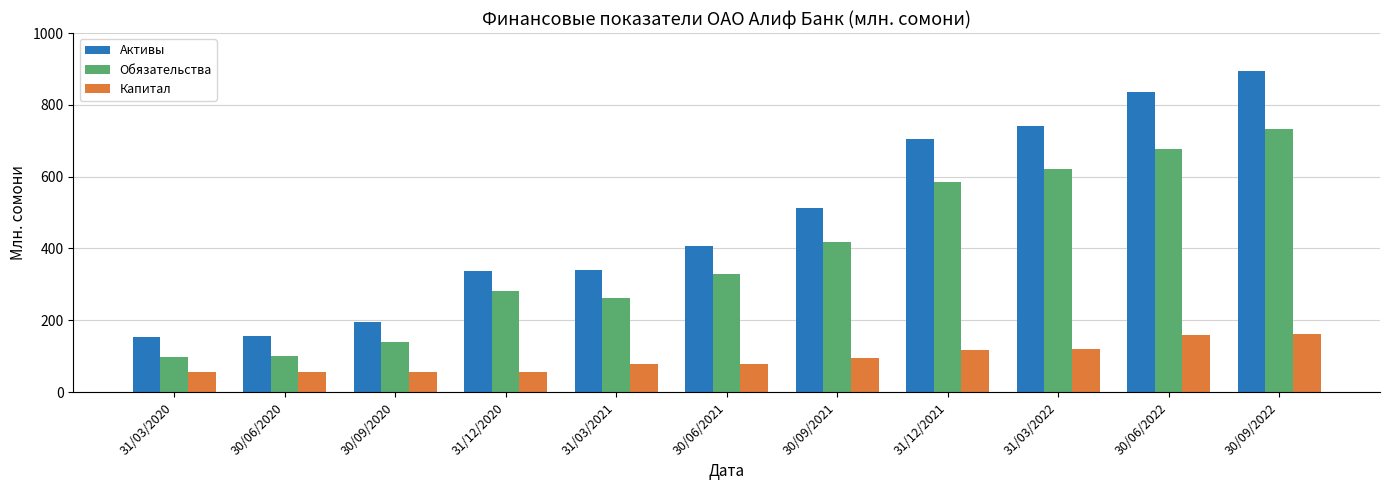

What position from the left is 30/06/2022?

10